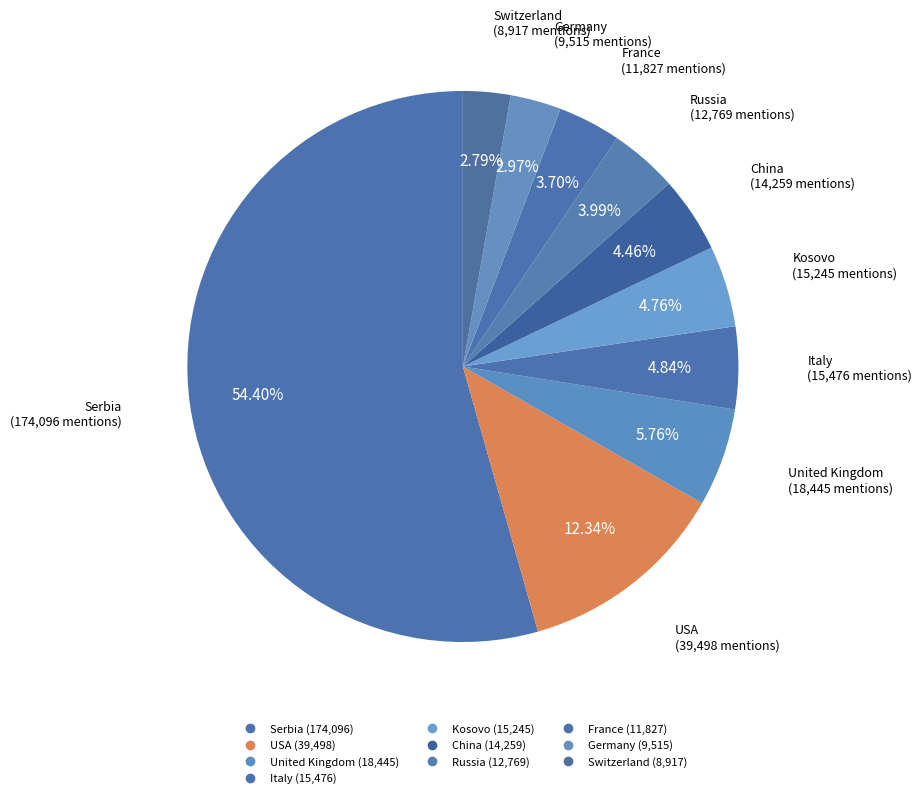

Does Italy represent more than half of the total?

No